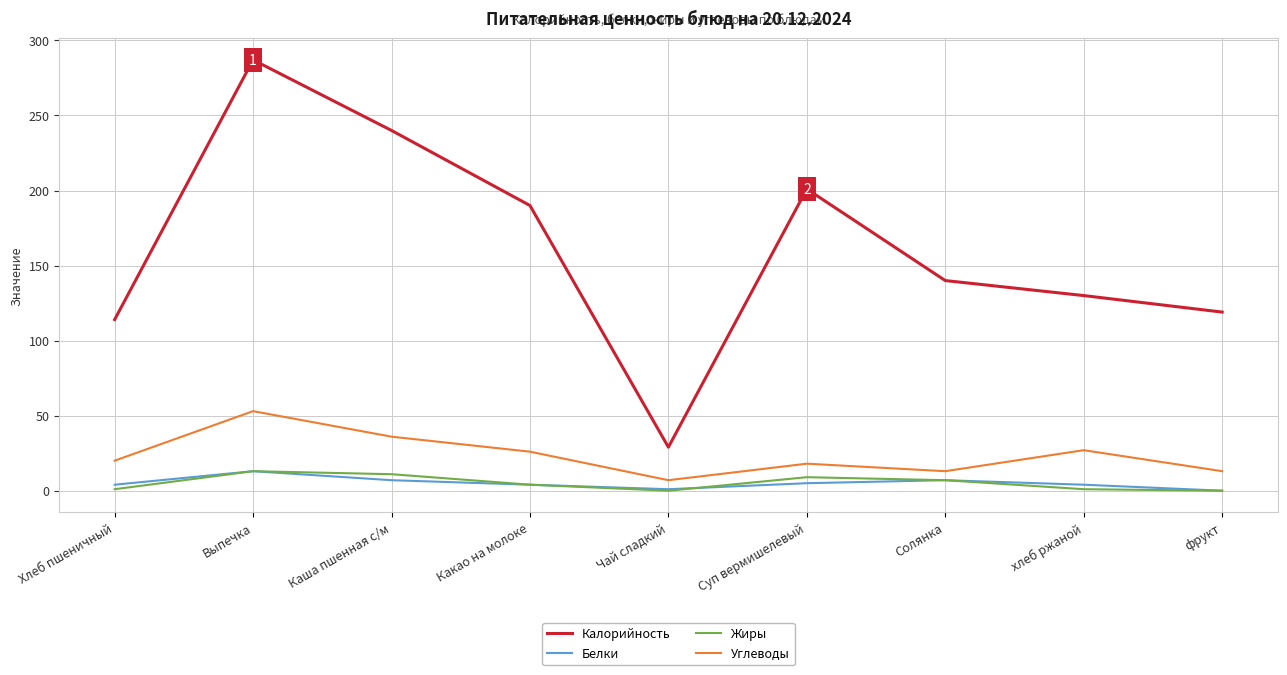

Which series changed the most between Хлеб пшеничный and Суп вермишелевый?

Калорийность